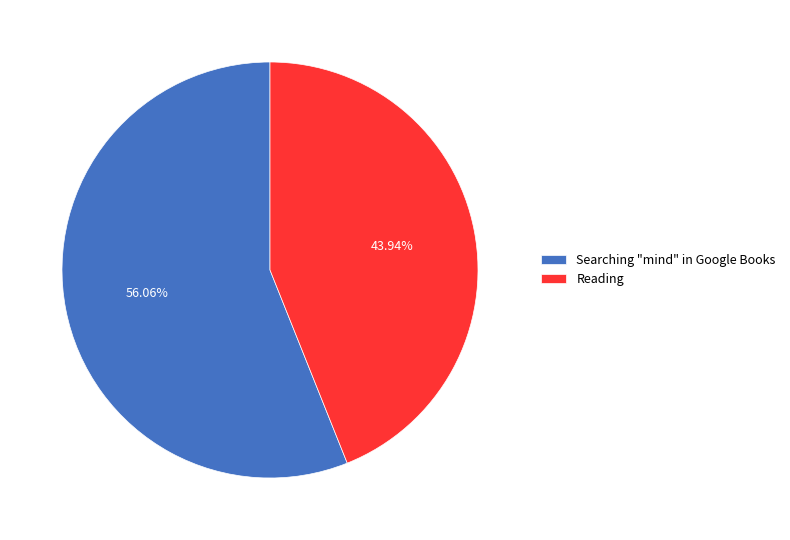

Which category has the biggest portion of the pie?

Searching "mind" in Google Books